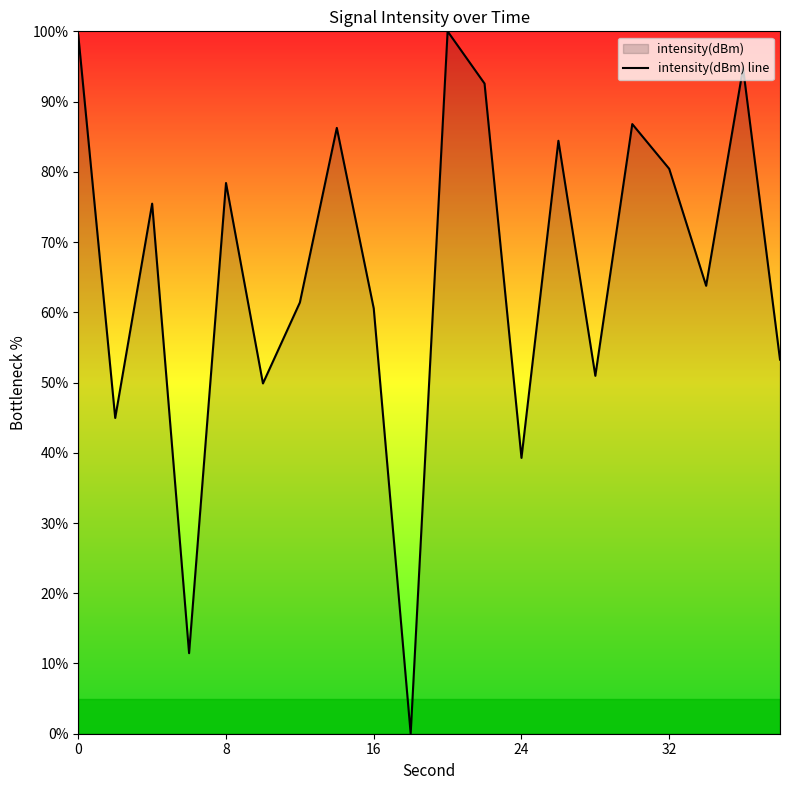

Is it true that the value at 32 is 80.4?

True